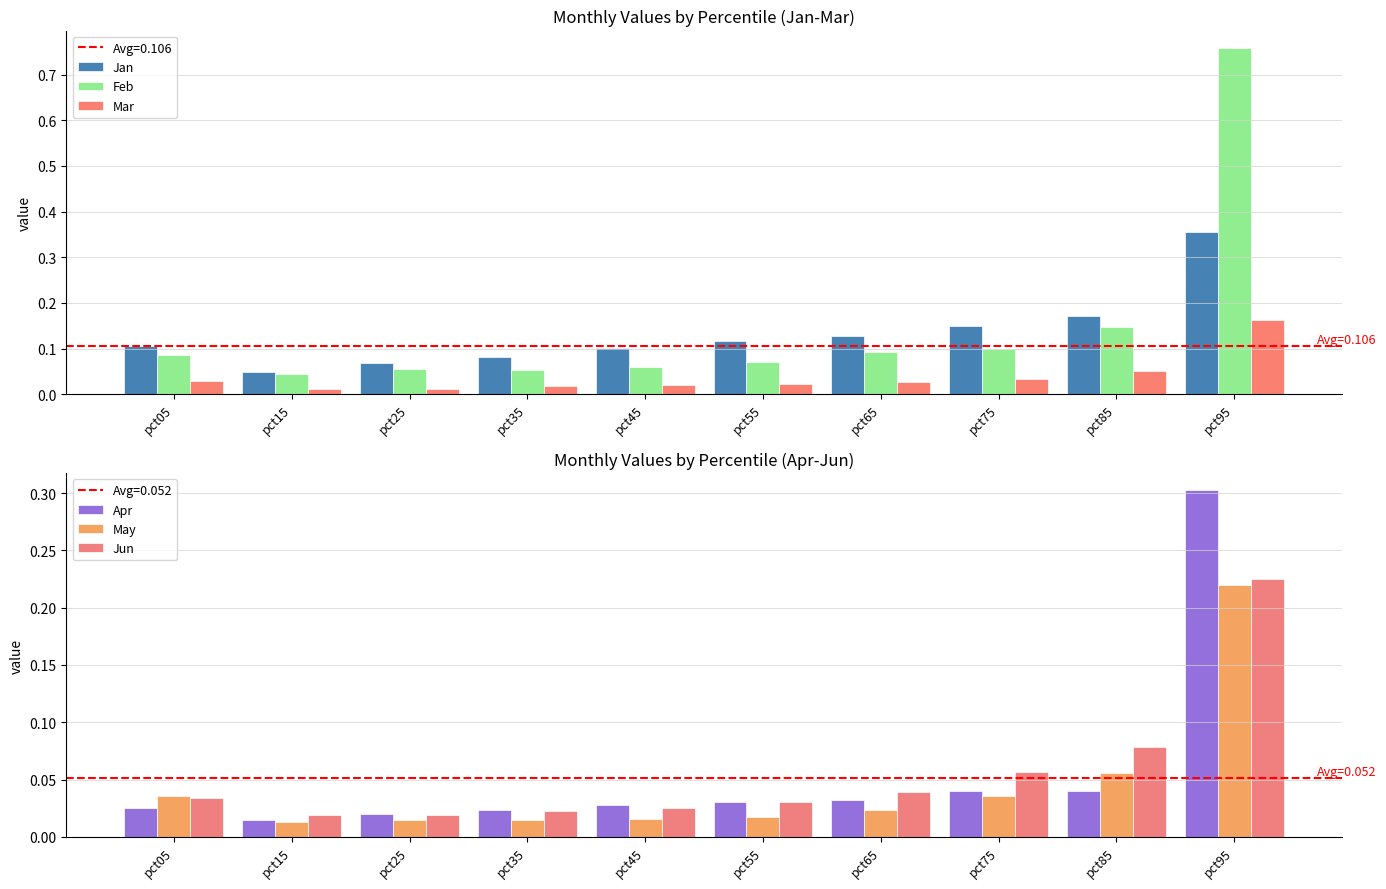

Between pct95 and pct85, which is larger?

pct95